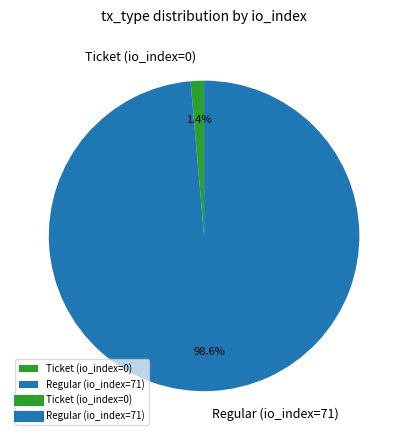

Which slice is the largest?

Regular (io_index=71)